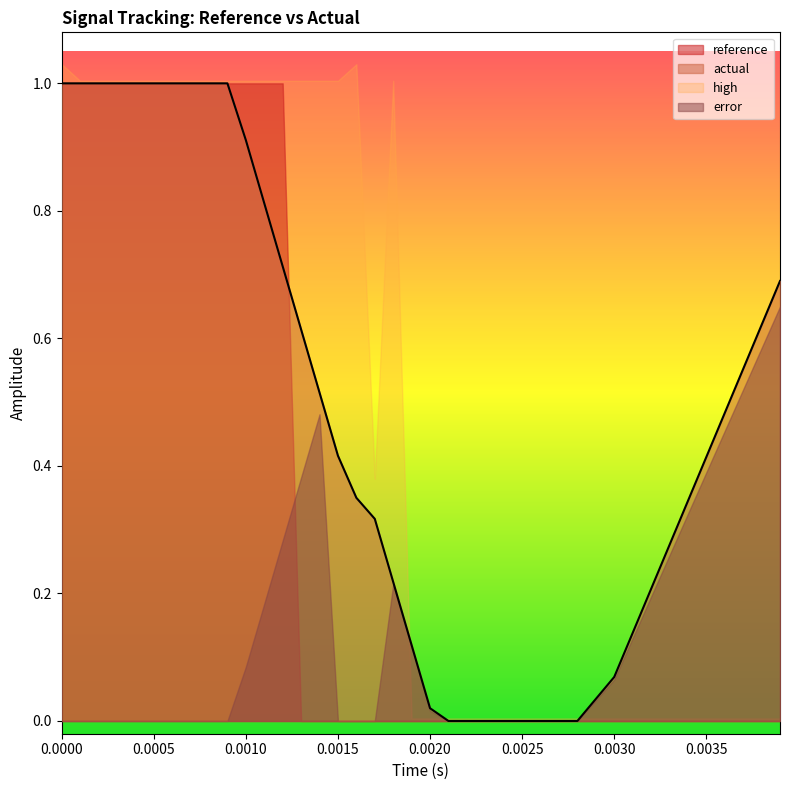

True or false: reference has a value of 0.3 at 8.

False